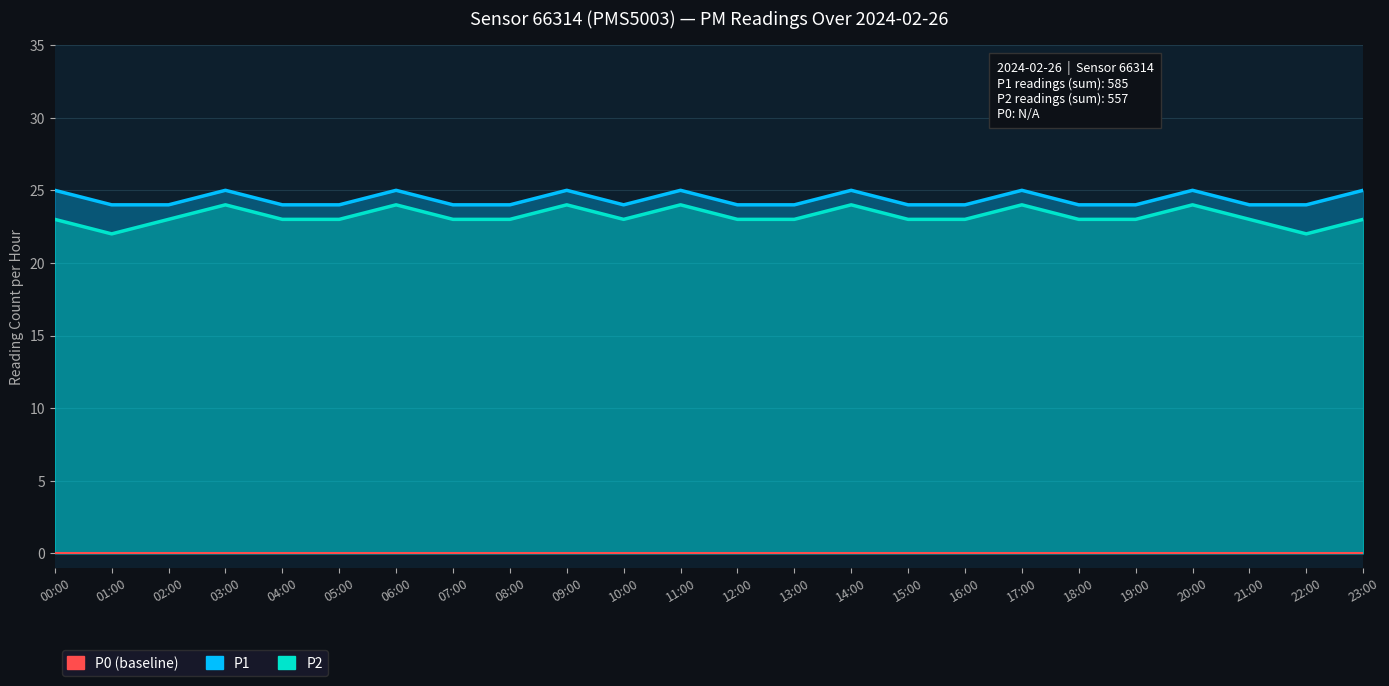

Count the number of categories in the chart.

24